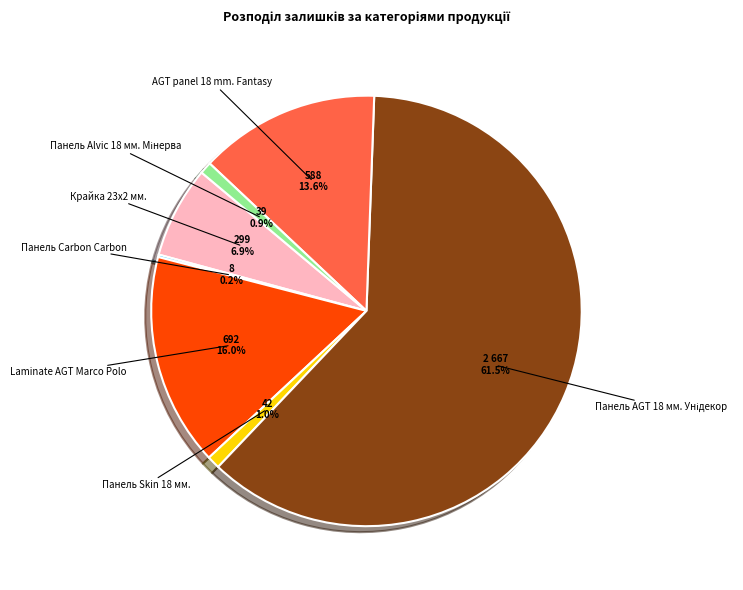

Is there any slice that represents more than half of the pie?

Yes